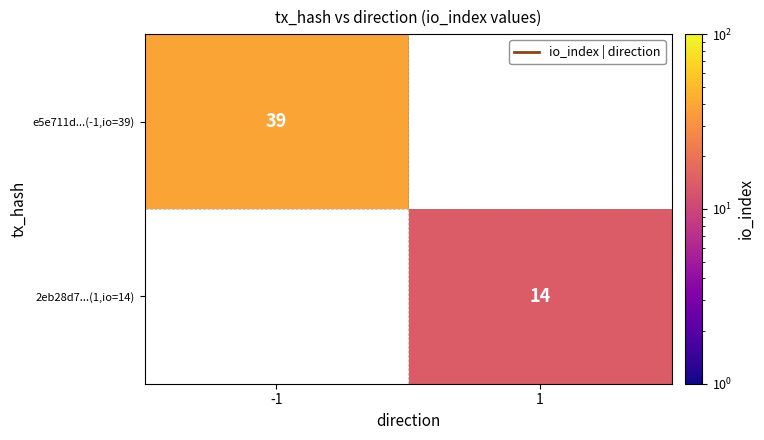

True or false: 2eb28d7...(1,io=14) has a value of 18 at 1.

False